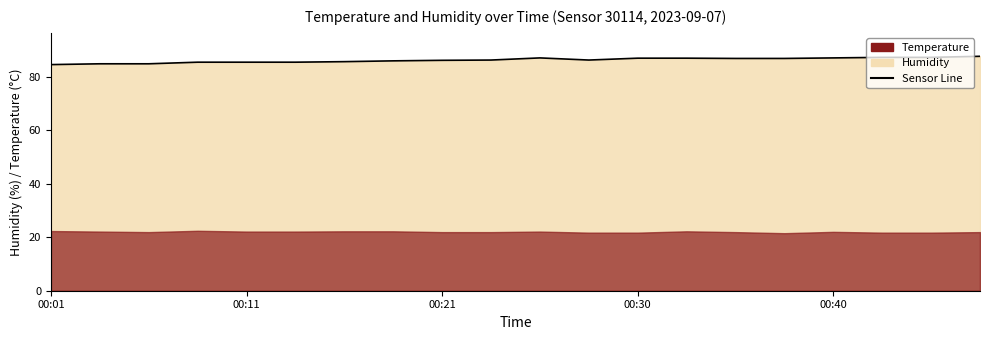

Where is the data nearest to the value 86?

7